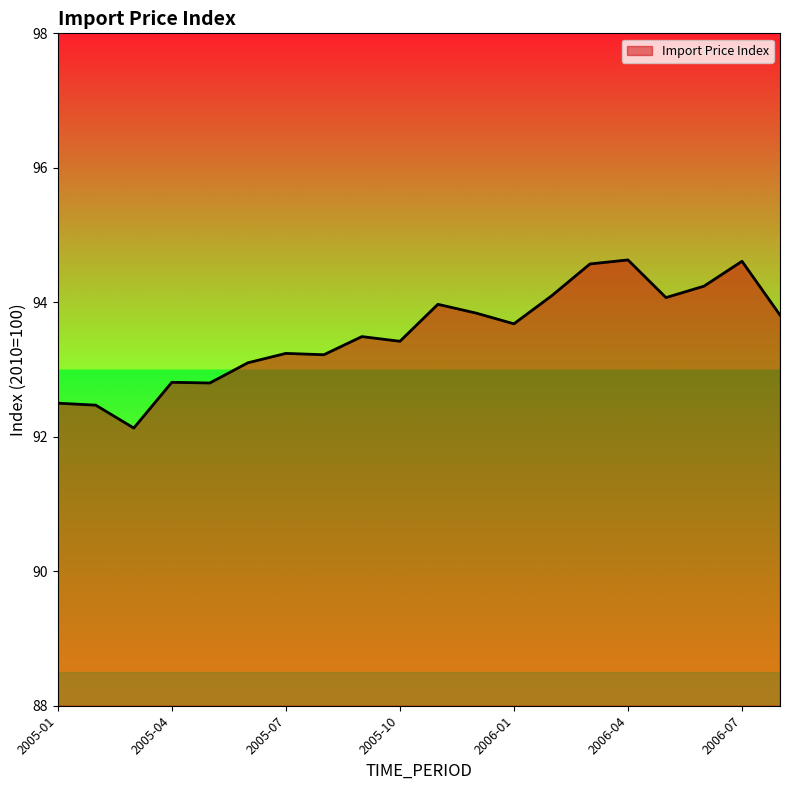

What is the minimum value shown in the chart?

92.1